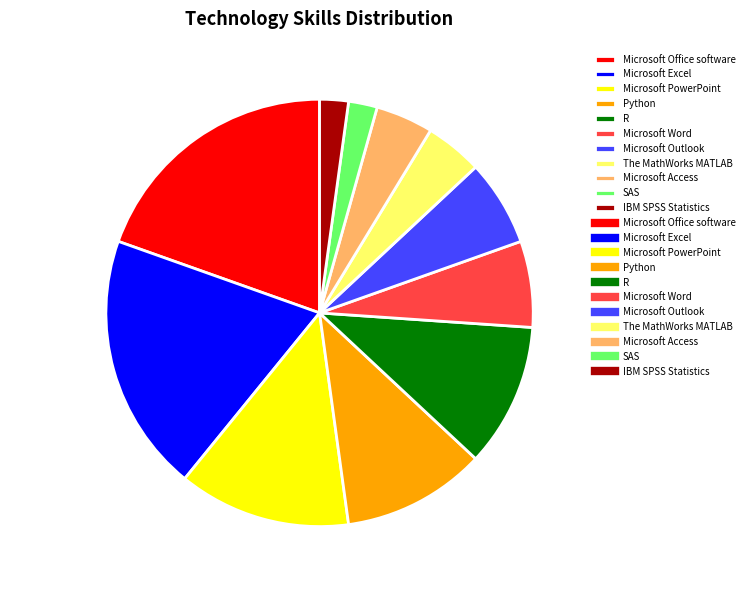

Is there any slice that represents more than half of the pie?

No